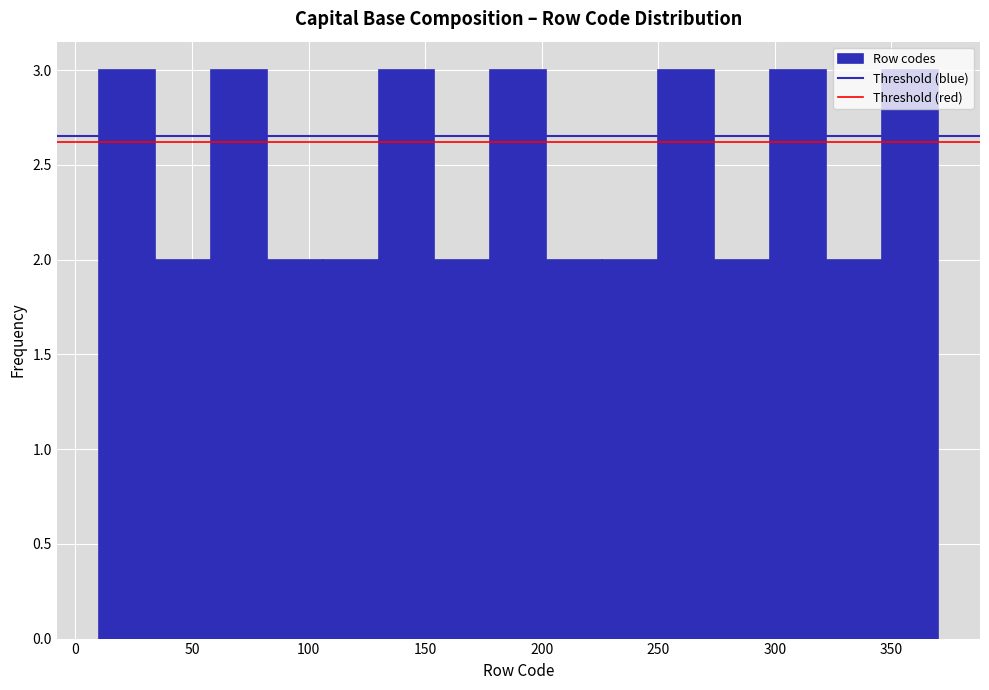

Reading left to right, list every bar in this chart as the range it spans on the x-axis followed by its height. Neither the bar edges nor the heights are printed on the chart, so give them approximately, as read against the axes.

10 to 34: 3
34 to 58: 2
58 to 82: 3
82 to 106: 2
106 to 130: 2
130 to 154: 3
154 to 178: 2
178 to 202: 3
202 to 226: 2
226 to 250: 2
250 to 274: 3
274 to 298: 2
298 to 322: 3
322 to 346: 2
346 to 370: 3